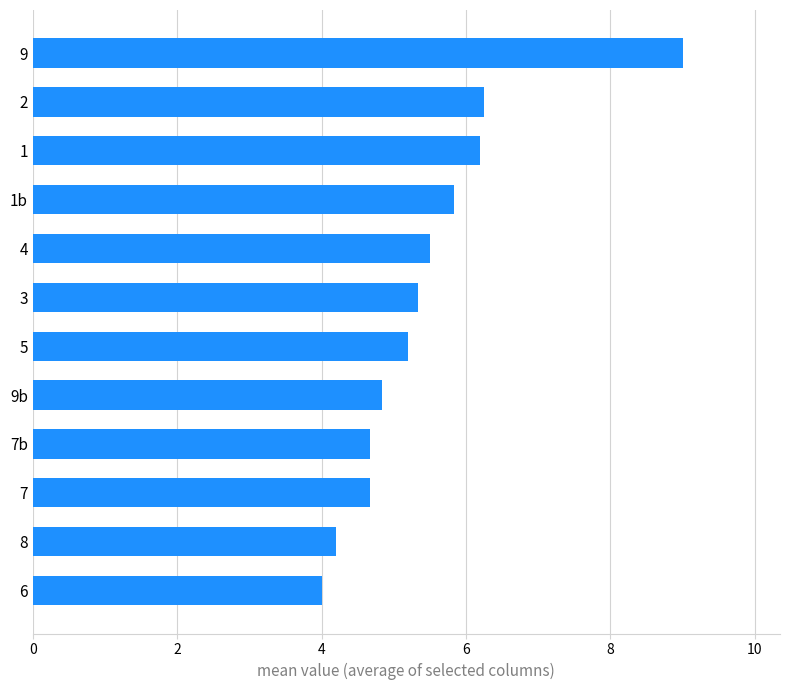

How many data points are less than 5?

5